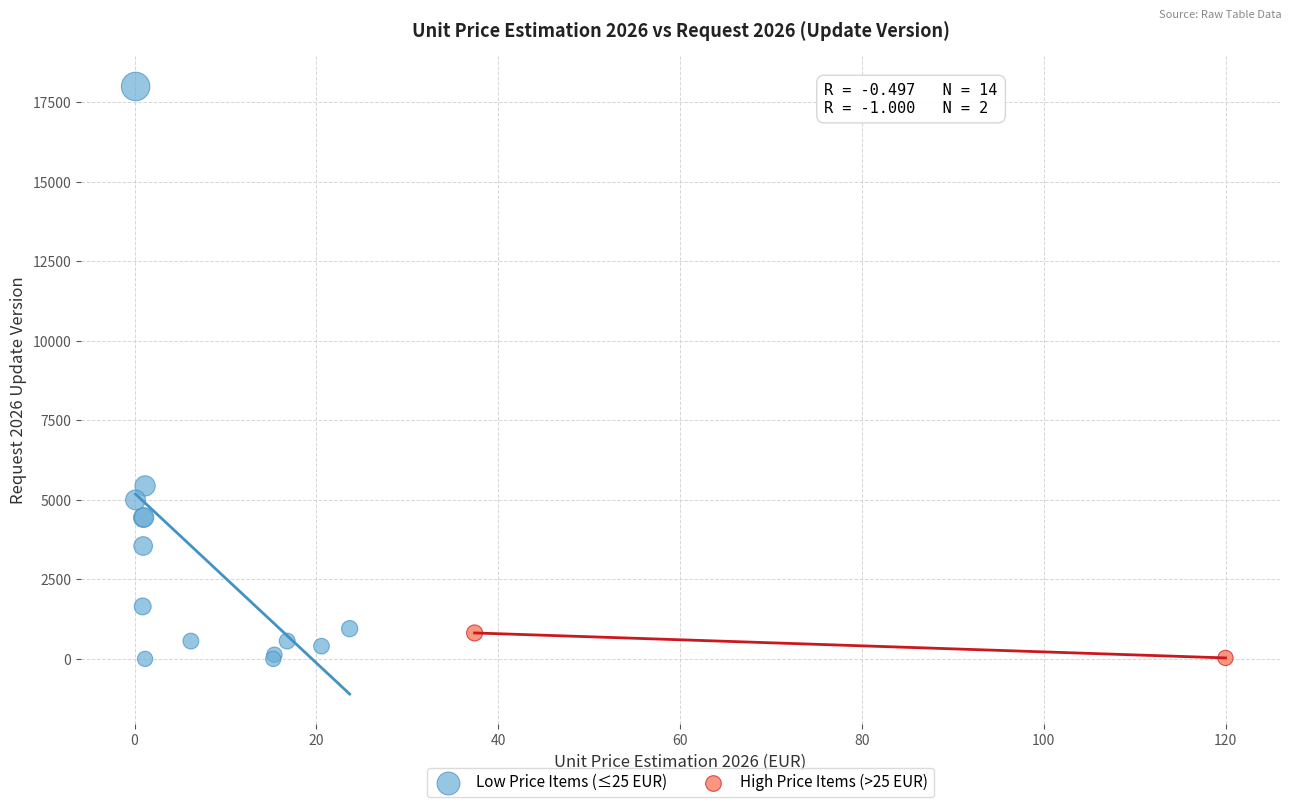

What are all the series names shown in the legend?

Low Price Items (≤25 EUR), High Price Items (>25 EUR)